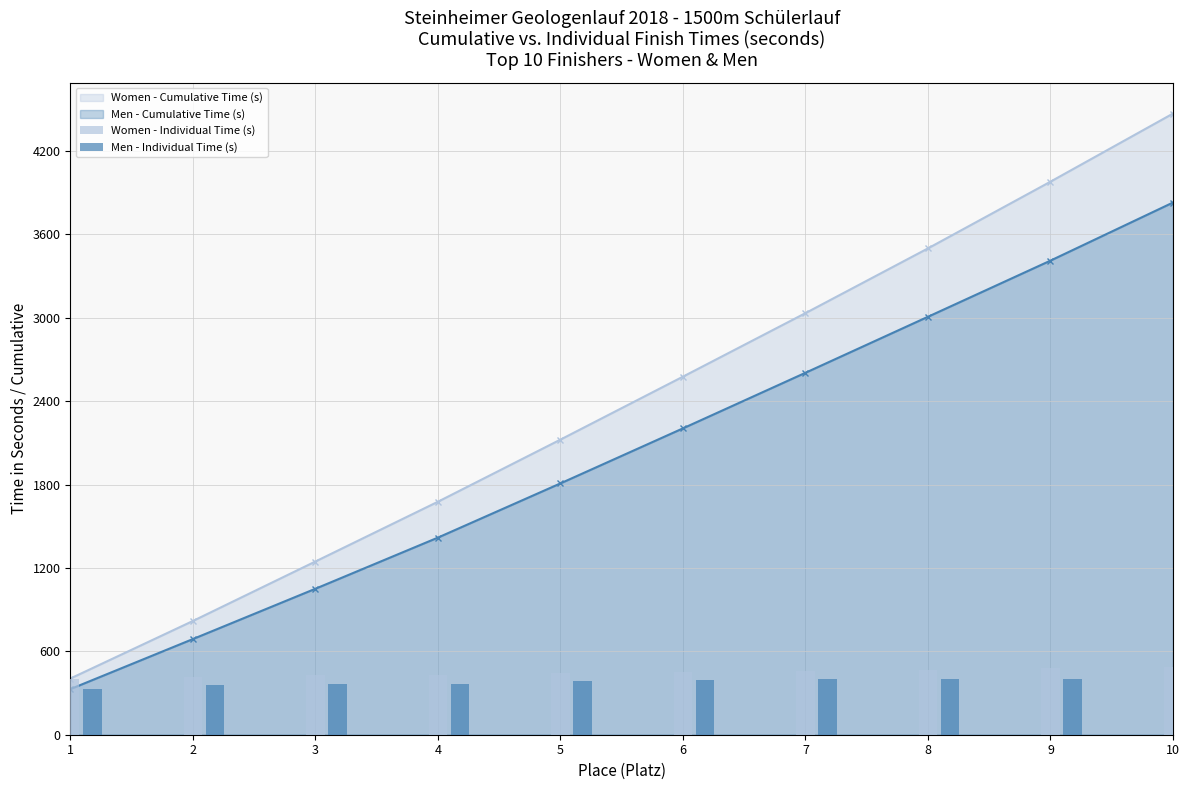

The value of Men - Individual Time (s) at 10 is 418. True or false?

True